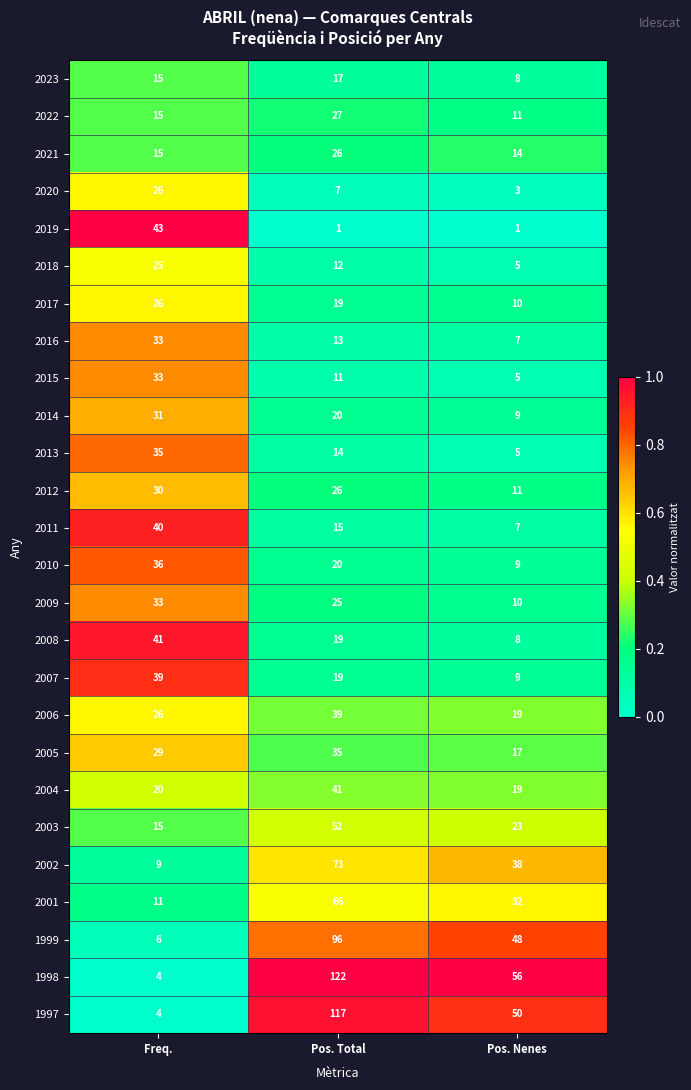

Which series has the largest total across all categories?

1998